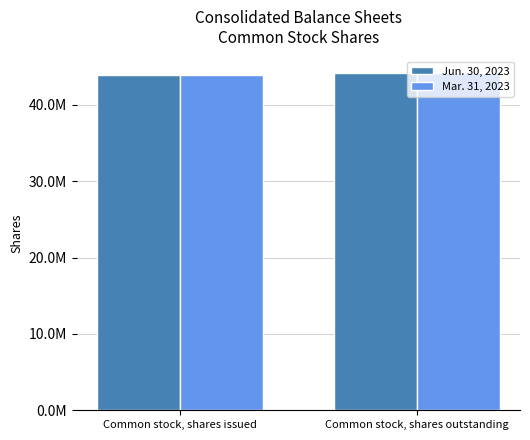

Are the bars grouped side by side (vs. stacked)?

Yes